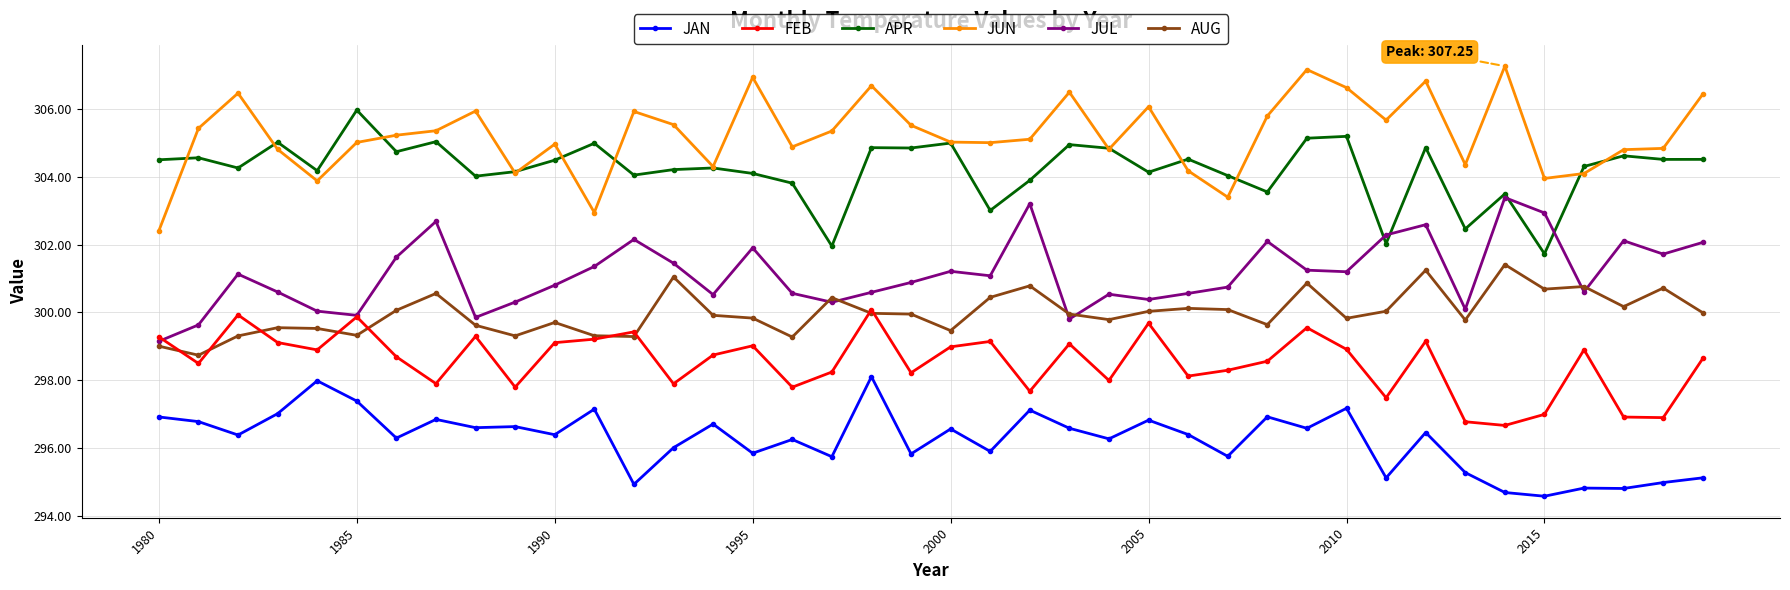

Which series has the largest total across all categories?

JUN